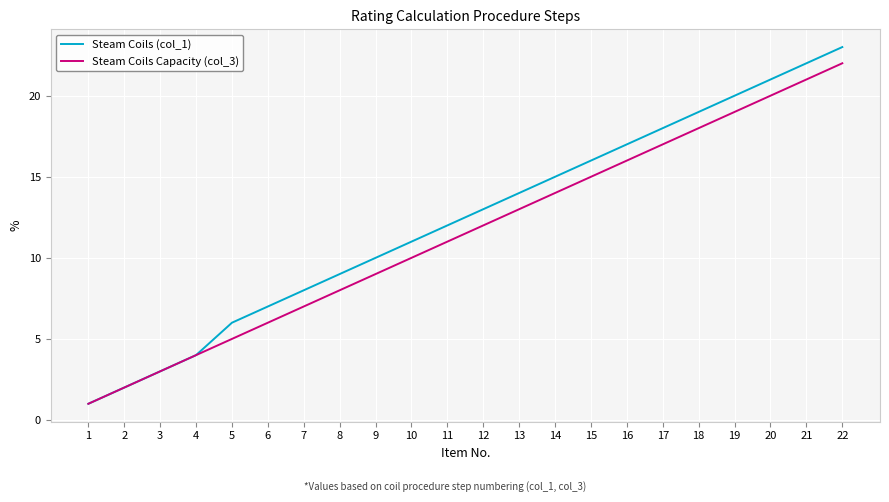

Is the value of Steam Coils Capacity (col_3) at 7 greater than the value of Steam Coils (col_1) at 22?

No